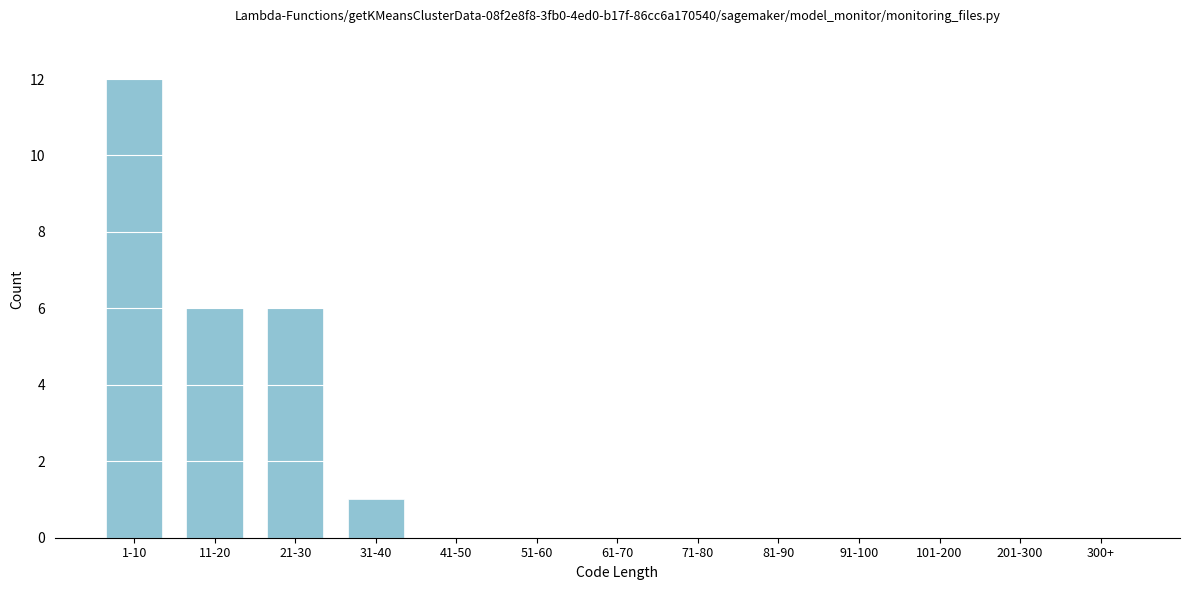

Reading right to left, transcribe all the data shown in this chart.

300+=0	201-300=0	101-200=0	91-100=0	81-90=0	71-80=0	61-70=0	51-60=0	41-50=0	31-40=1	21-30=6	11-20=6	1-10=12